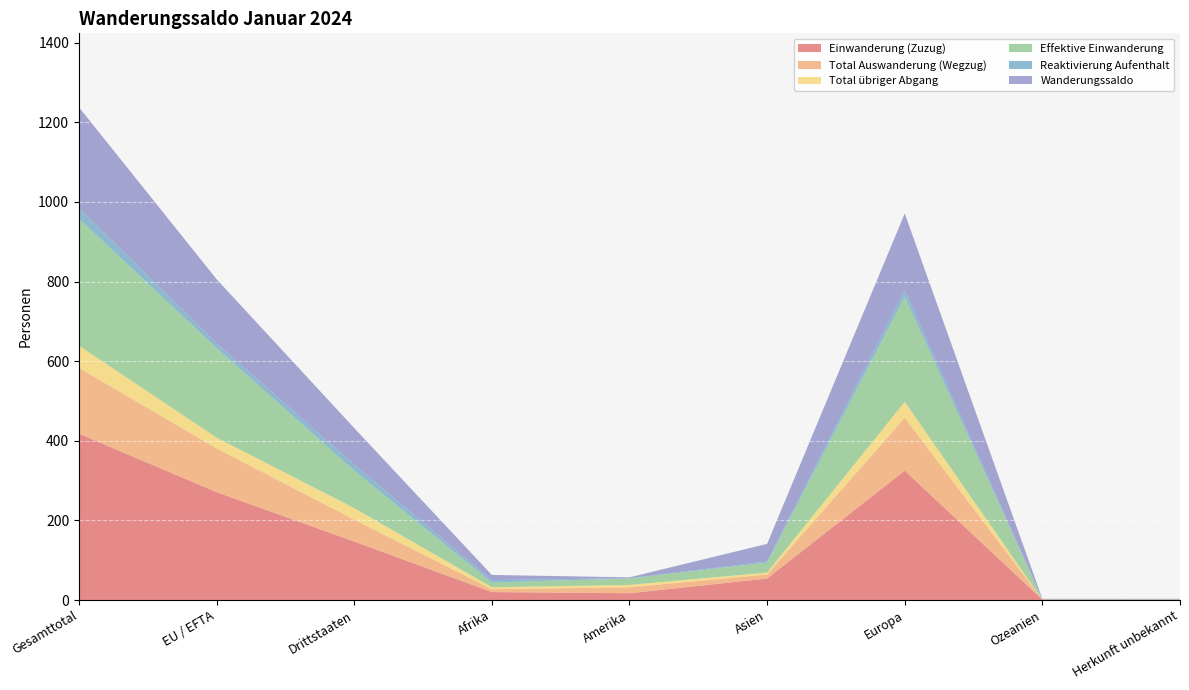

Reading left to right, what are all the values shown in this chart?

Einwanderung (Zuzug): 418	271	147	20	17	54	325	1	1
Total Auswanderung (Wegzug): 165	110	55	7	15	10	133	0	0
Total übriger Abgang: 56	27	29	5	6	5	40	0	0
Effektive Einwanderung: 319	225	94	12	16	25	264	1	1
Reaktivierung Aufenthalt: 27	12	15	6	1	3	17	0	0
Wanderungssaldo: 253	161	92	13	2	44	192	1	1